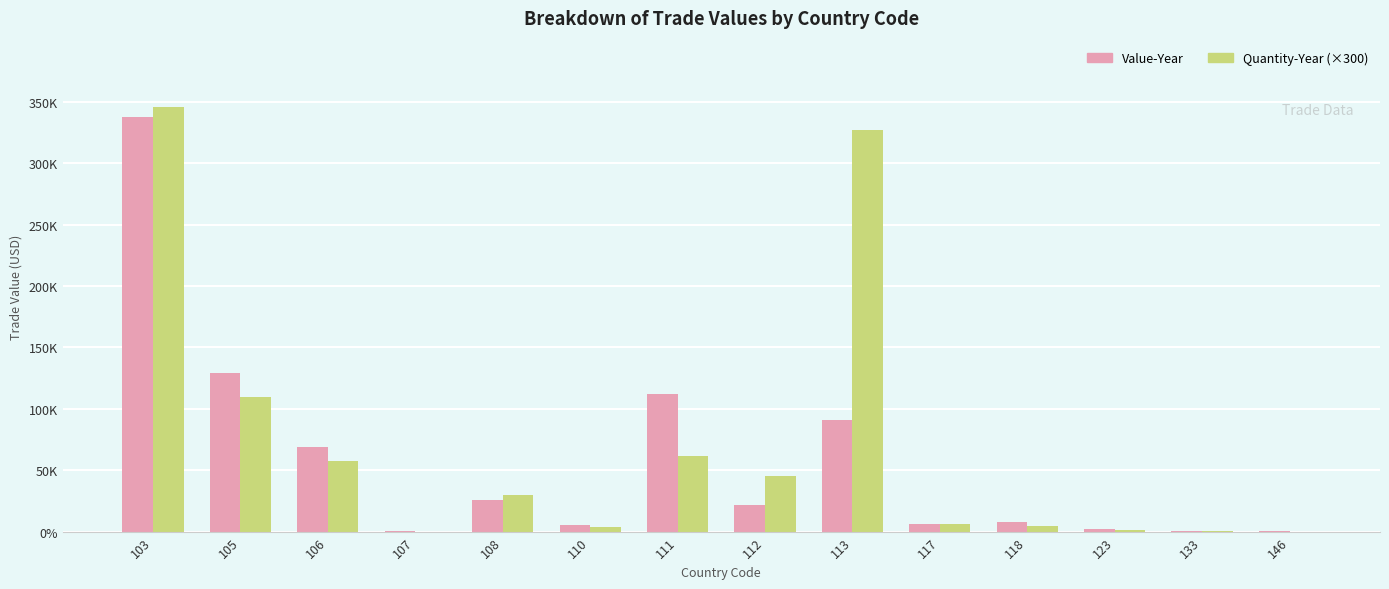

Are the bars horizontal?

No